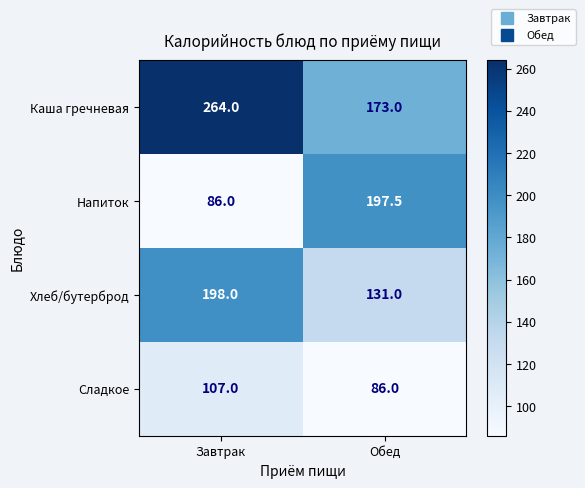

What is the average value of the Сладкое series?

96.5